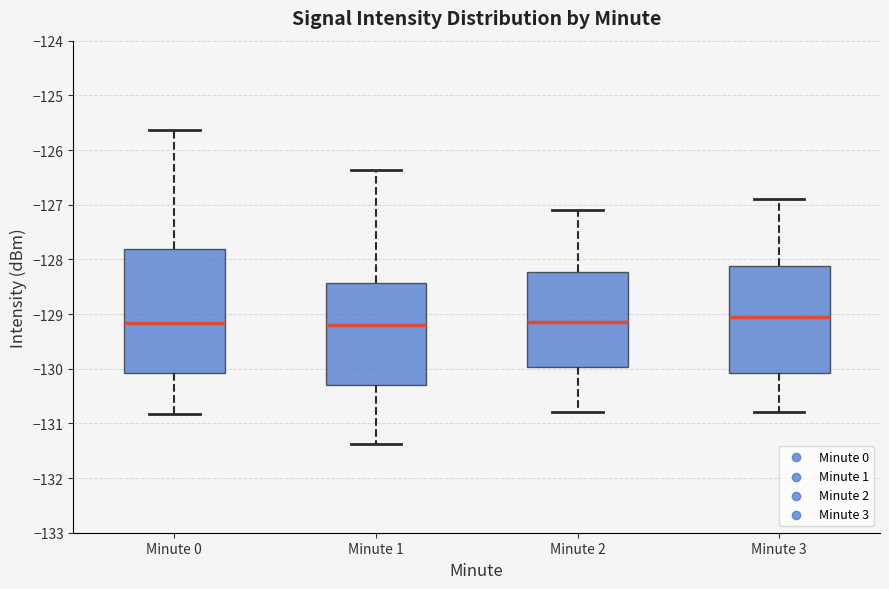

Reading left to right, read every box against the y-axis: the position of its median line, the range the box covers, and the ends of its whiskers. The values are not printed on the chart, so give them approximately, as read against the axis.

Minute 0: median -129.2, box -130.1 to -127.8, whiskers -130.8 to -125.6
Minute 1: median -129.2, box -130.3 to -128.4, whiskers -131.4 to -126.4
Minute 2: median -129.1, box -130.0 to -128.2, whiskers -130.8 to -127.1
Minute 3: median -129.0, box -130.1 to -128.1, whiskers -130.8 to -126.9